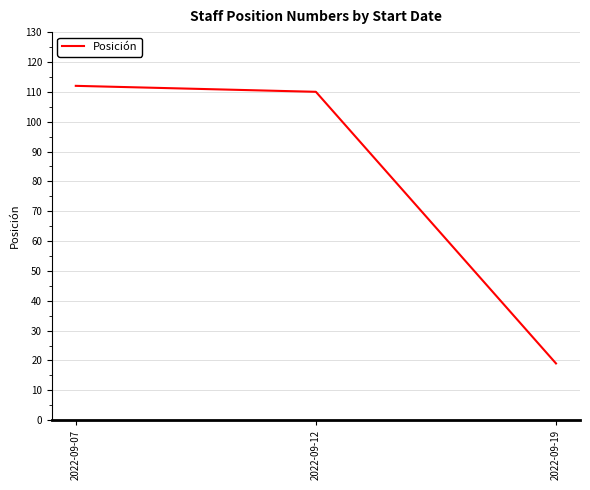

Reading left to right, list all the values displayed in this chart.

112	110	19